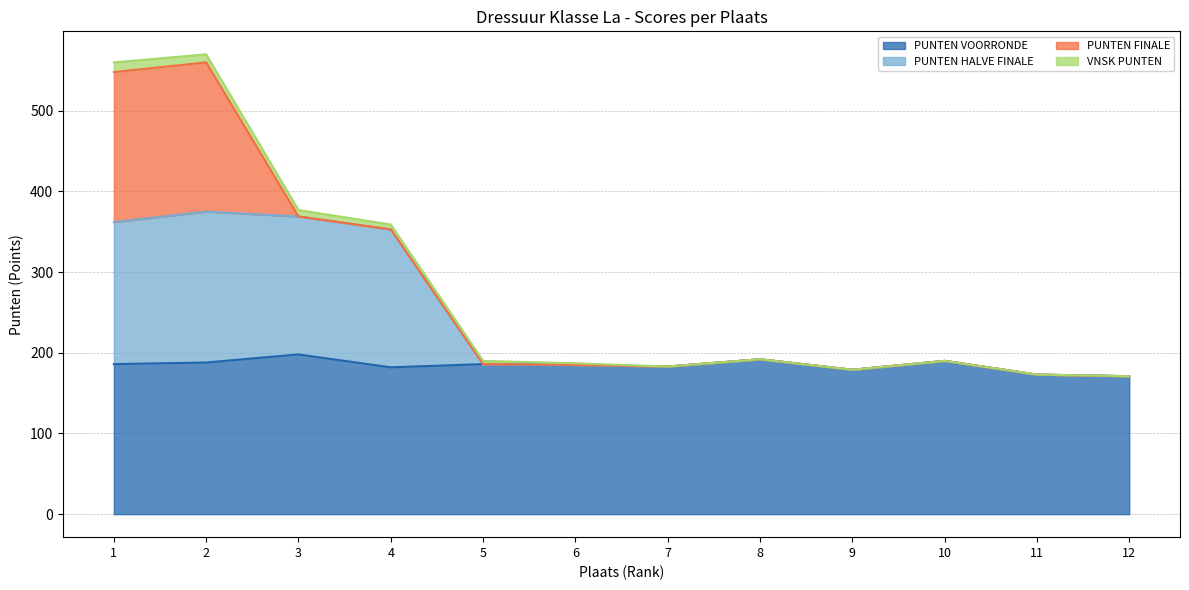

How many interior local valleys does the PUNTEN HALVE FINALE series have?

2